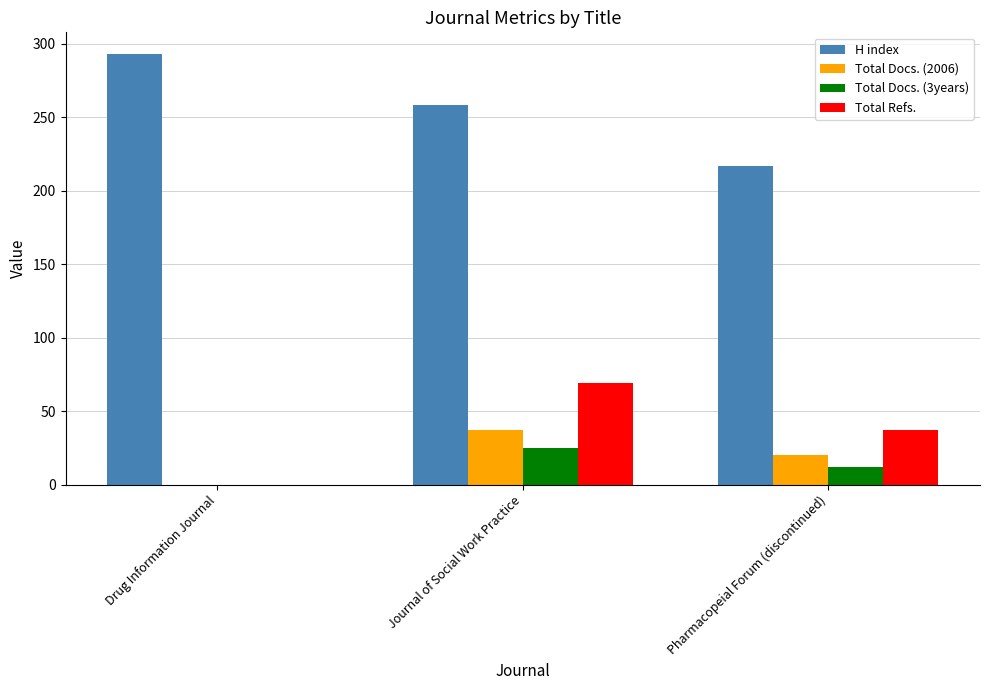

How many values in Total Docs. (2006) are above zero?

2